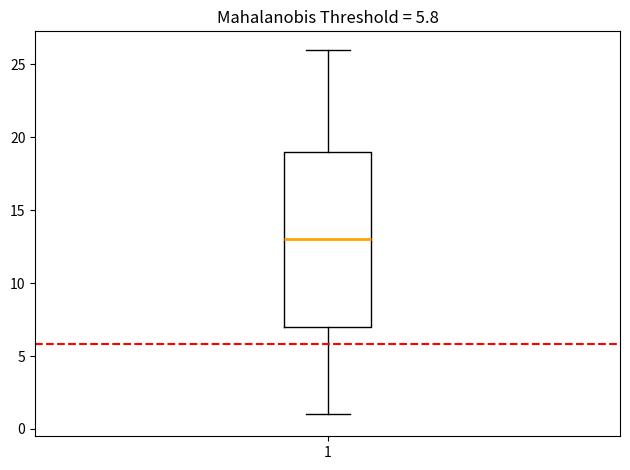

Transcribe this box plot: give where the median line is, the range the box spans, and where the two whiskers end, as read against the y-axis. The values are not printed on the chart, so give them approximately, as read against the axis.

median 13, box 7 to 19, whiskers 1 to 26